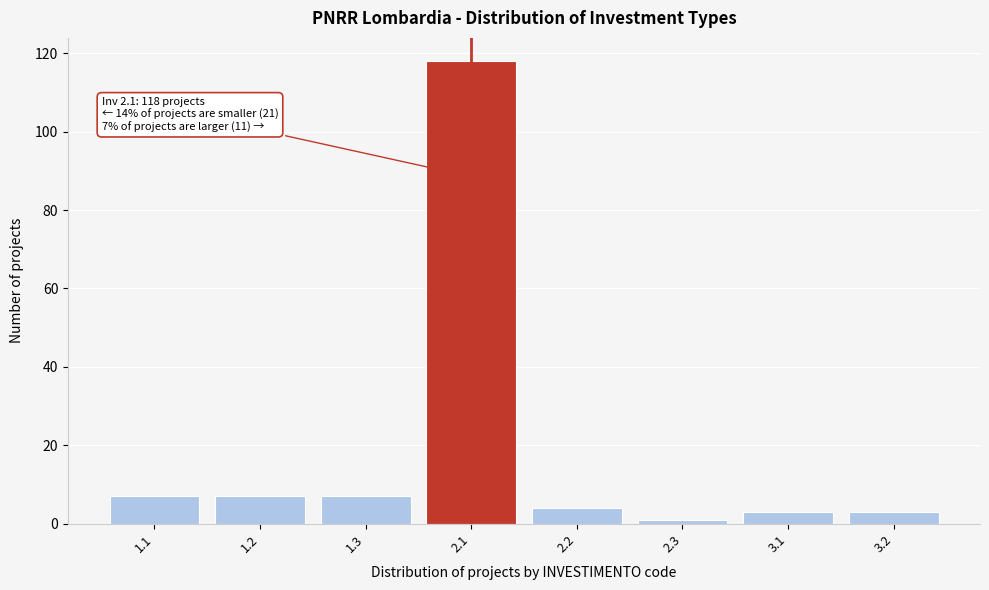

Reading left to right, what are all the values shown in this chart?

7	7	7	118	4	1	3	3